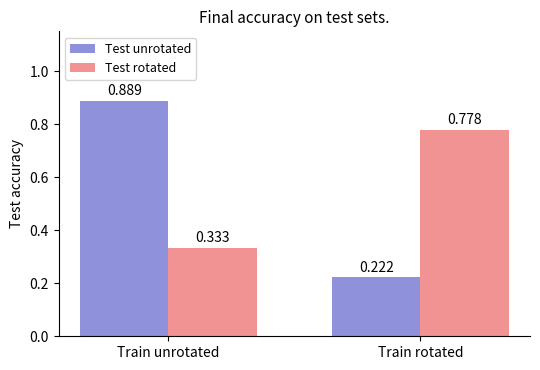

Count the Test unrotated values in the range 0 to 1.

2